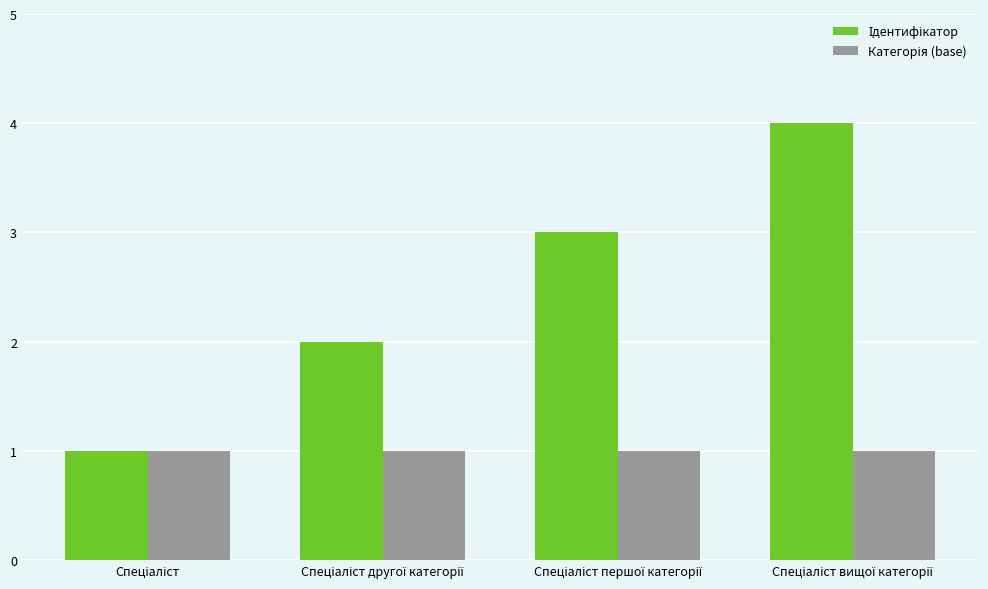

At which category is the sum across all series the highest?

Спеціаліст вищої категорії